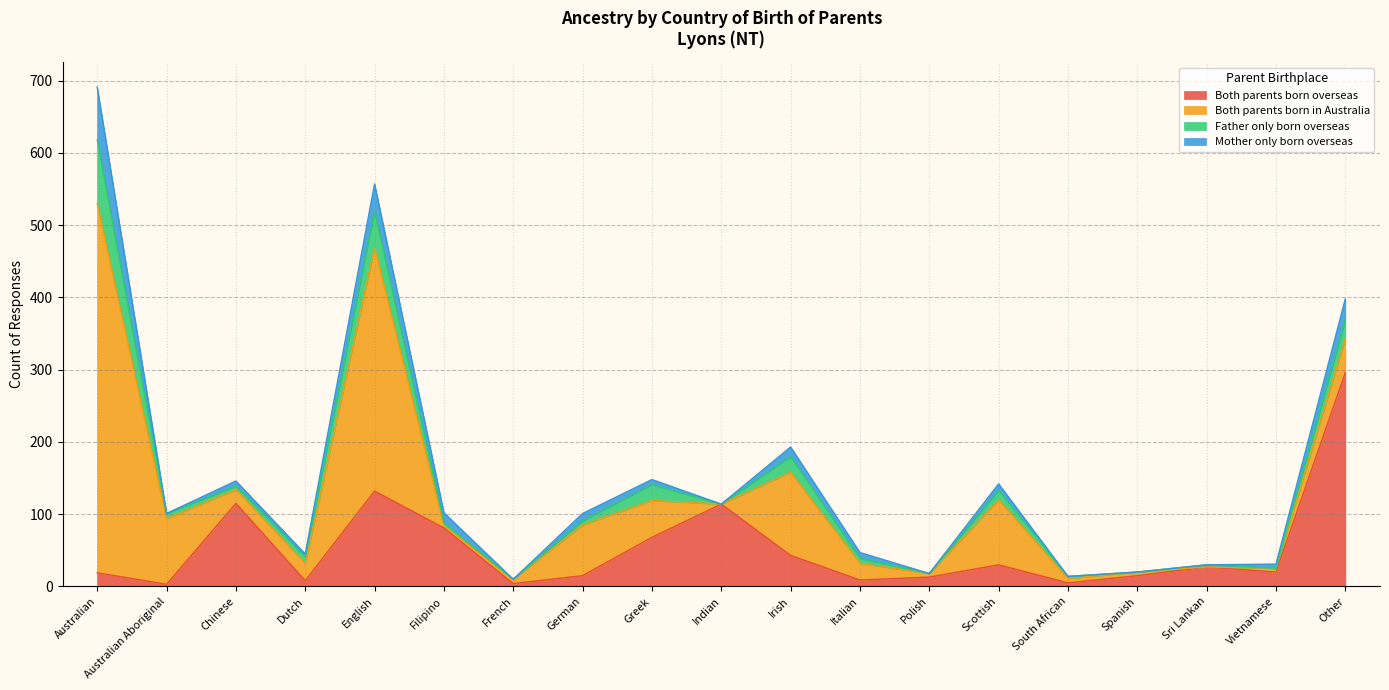

In Mother only born overseas, how many points are higher than both neighbors (excluding endpoints)?

5